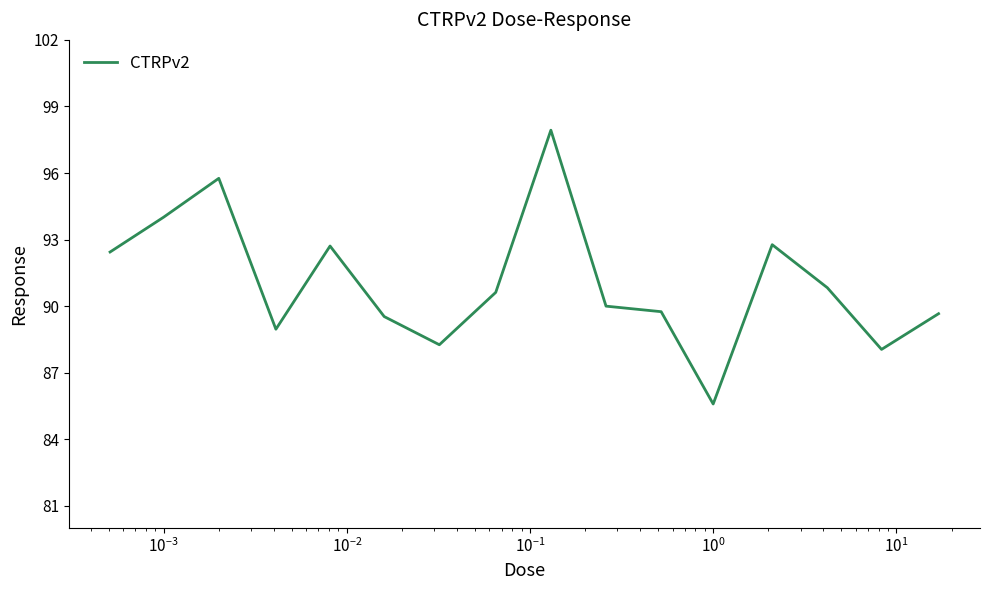

What is the minimum value shown in the chart?

85.6